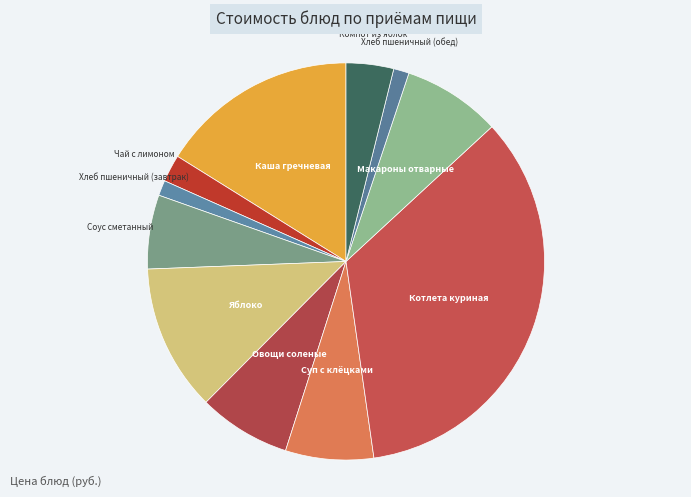

The Хлеб пшеничный (завтрак) slice represents 14% of the pie. True or false?

False